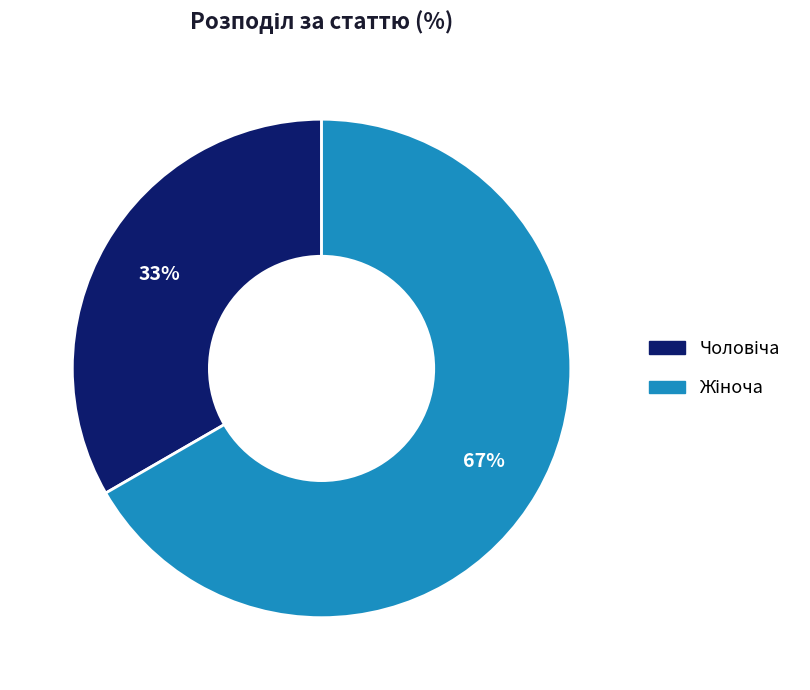

To the nearest percent, what is the average slice percentage?

50%